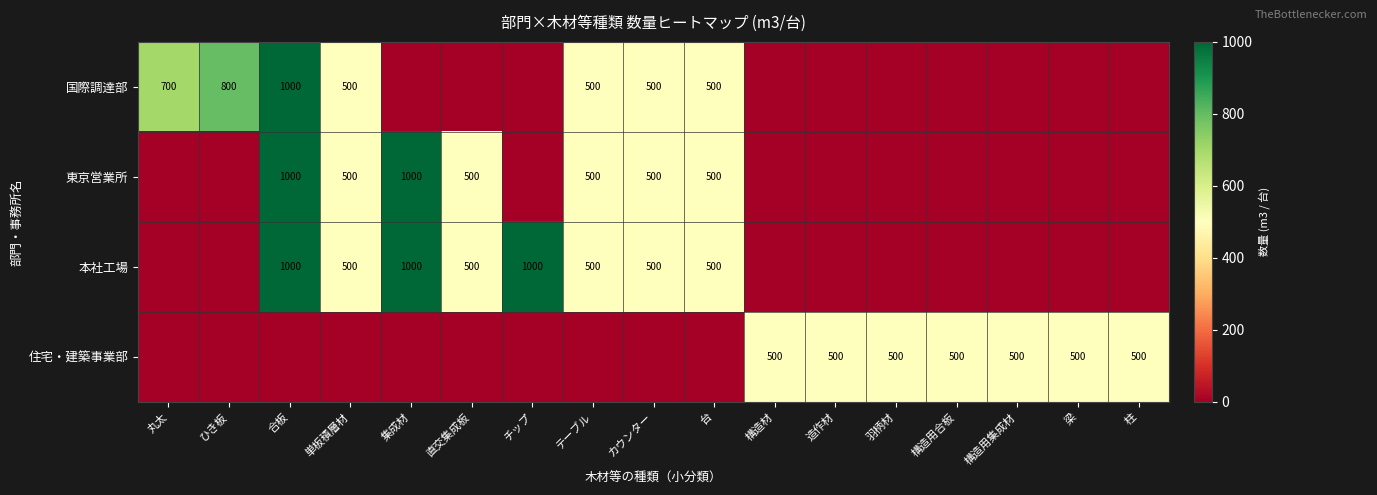

True or false: 国際調達部 has a value of 700 at 丸太.

True